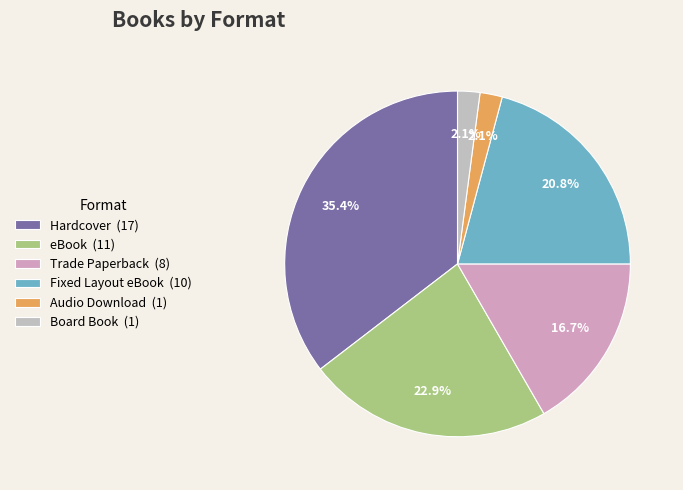

Is eBook the majority of the pie?

No